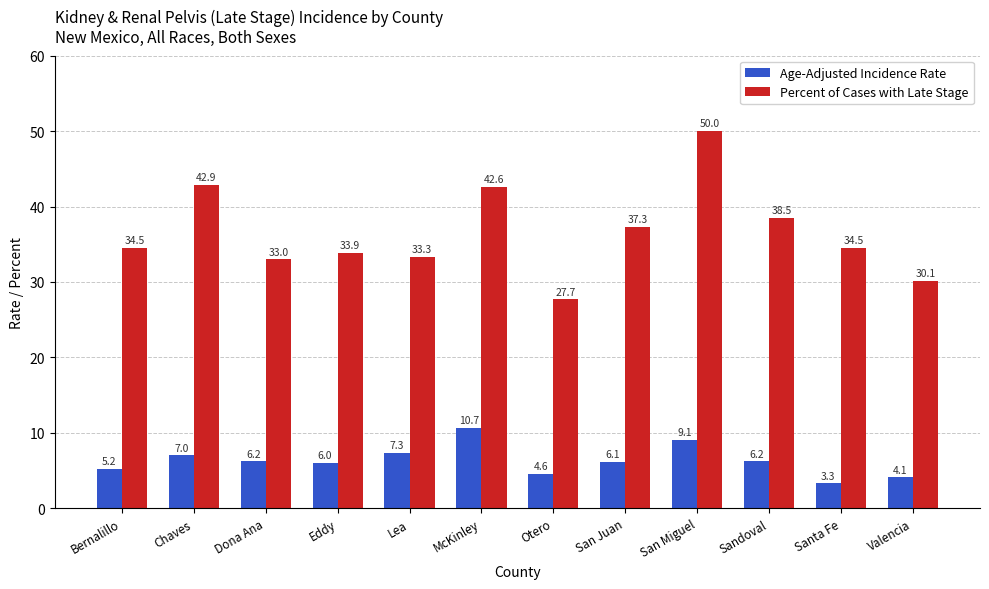

Between Dona Ana and Sandoval, which series saw the biggest shift?

Percent of Cases with Late Stage